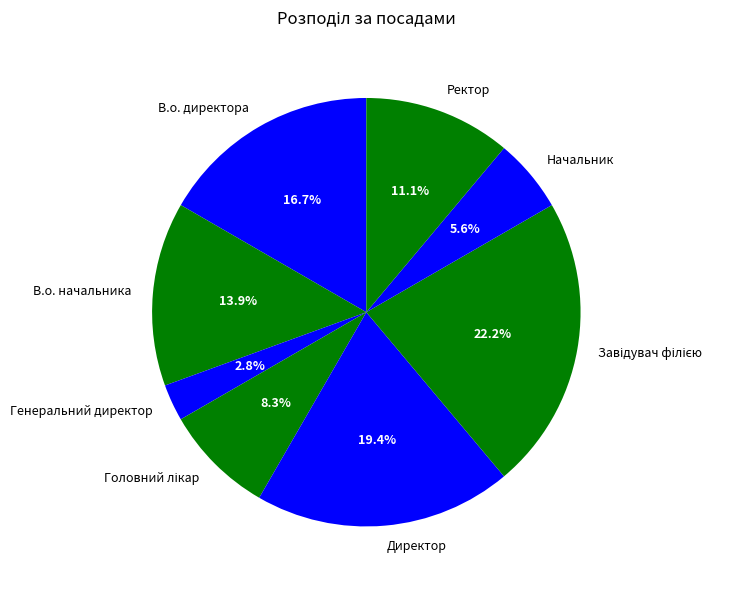

How much of the chart is everything except Генеральний директор?

97.2%